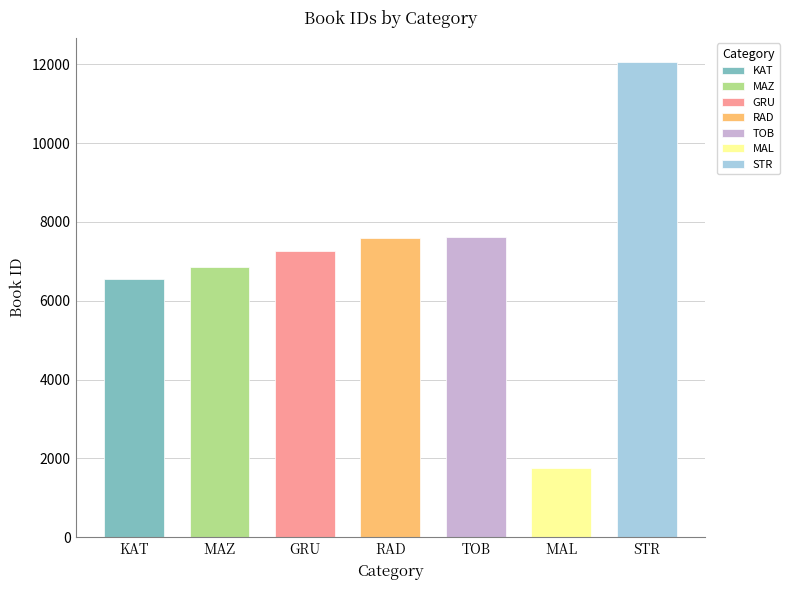

What is the value of the 2nd bar from the left?

6853